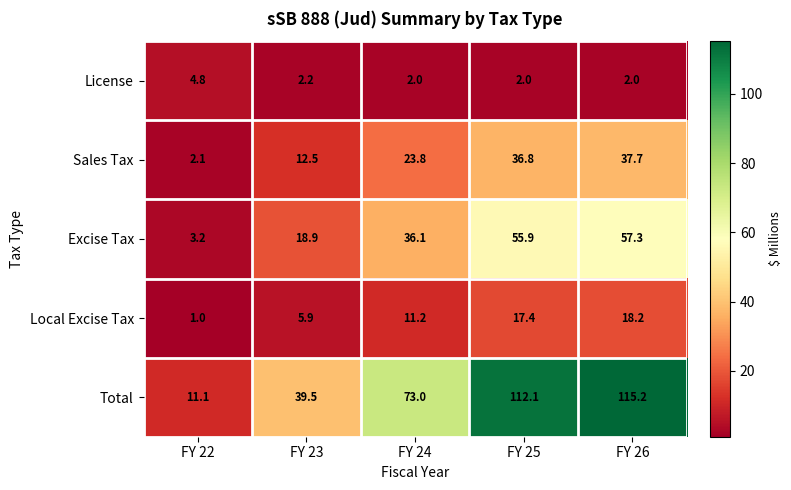

True or false: Excise Tax has a value of 0.8 at FY 22.

False